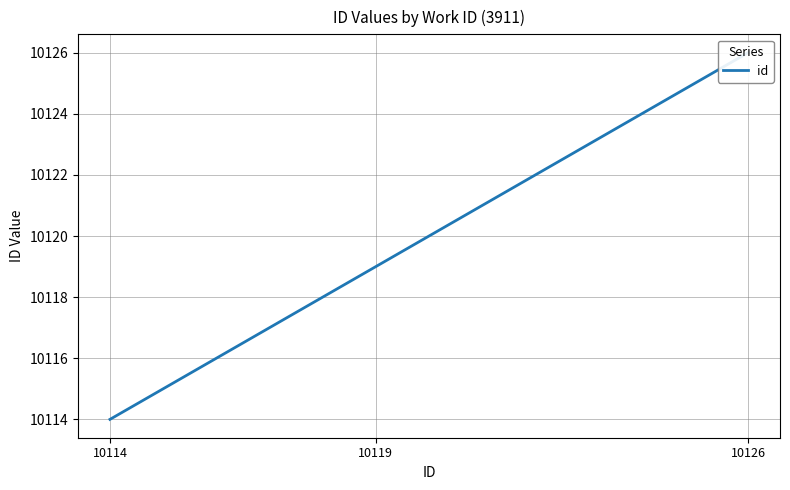

The value at 10119 is 6649. True or false?

False